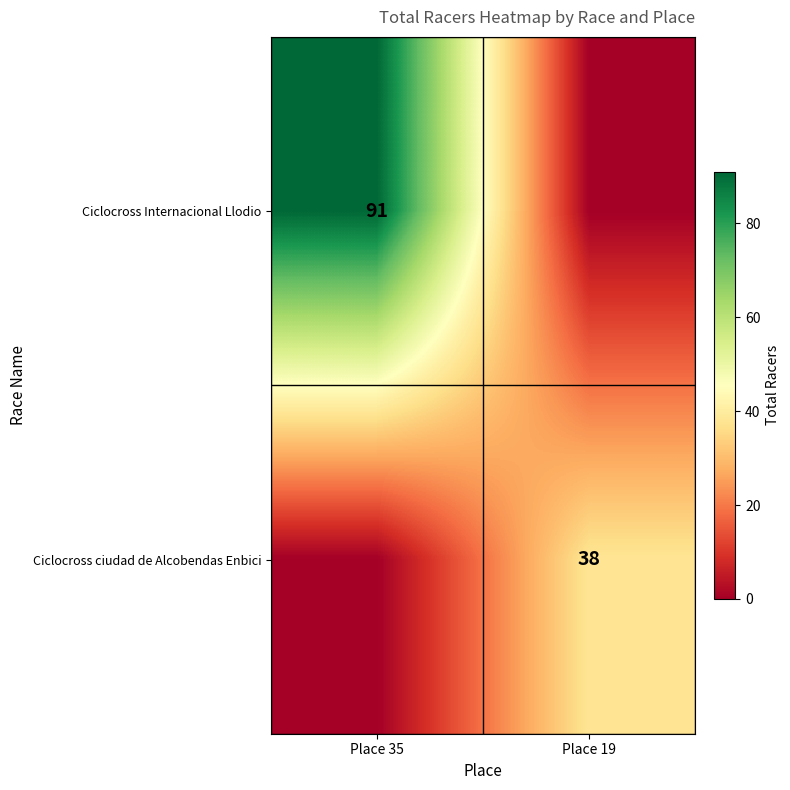

Is it true that Ciclocross ciudad de Alcobendas Enbici equals 38 at Place 19?

True